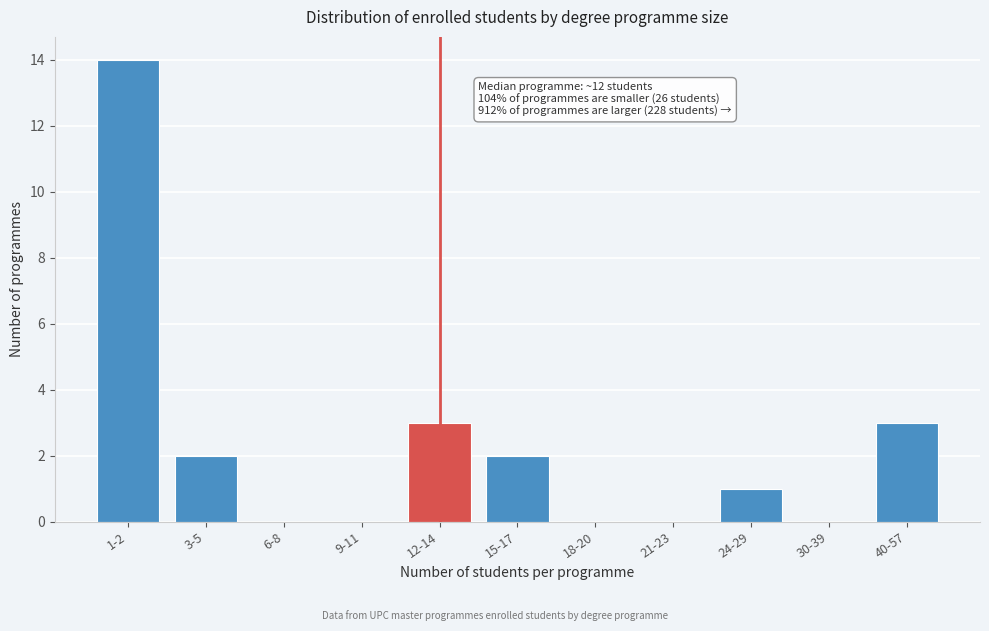

Reading left to right, list all the values displayed in this chart.

1-2=14	3-5=2	6-8=0	9-11=0	12-14=3	15-17=2	18-20=0	21-23=0	24-29=1	30-39=0	40-57=3